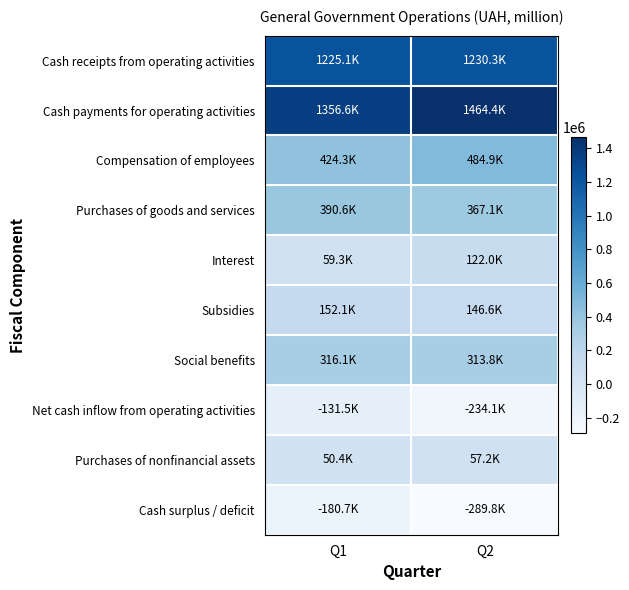

Between Q2 and Q1, which is larger?

Q2